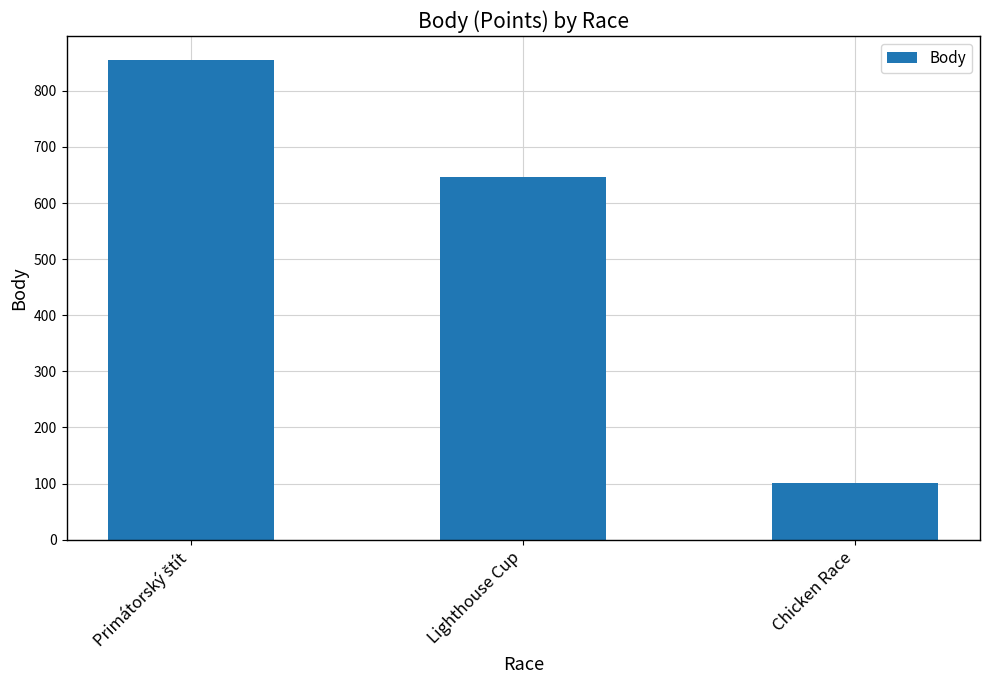

Where is the data nearest to the value 478?

Lighthouse Cup